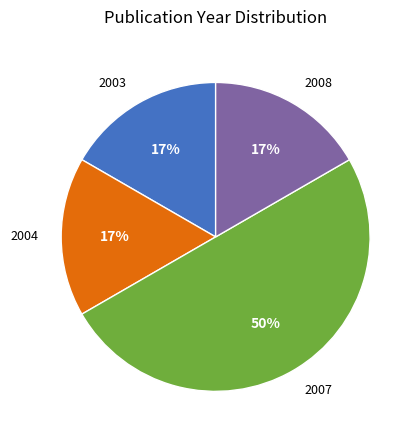

To the nearest percent, what is the average slice percentage?

25%